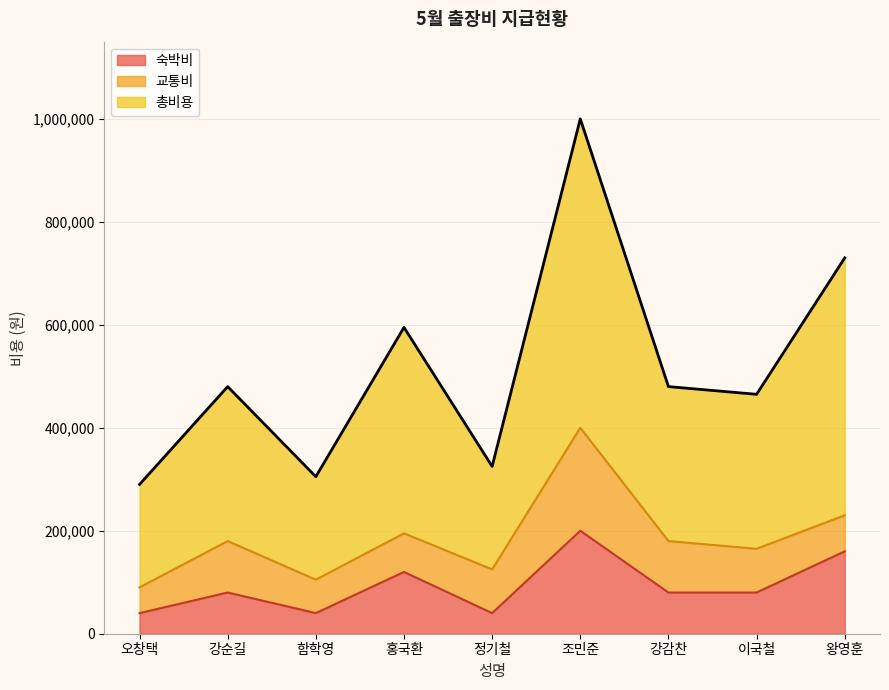

At which category does 숙박비 reach its first local peak?

강순길